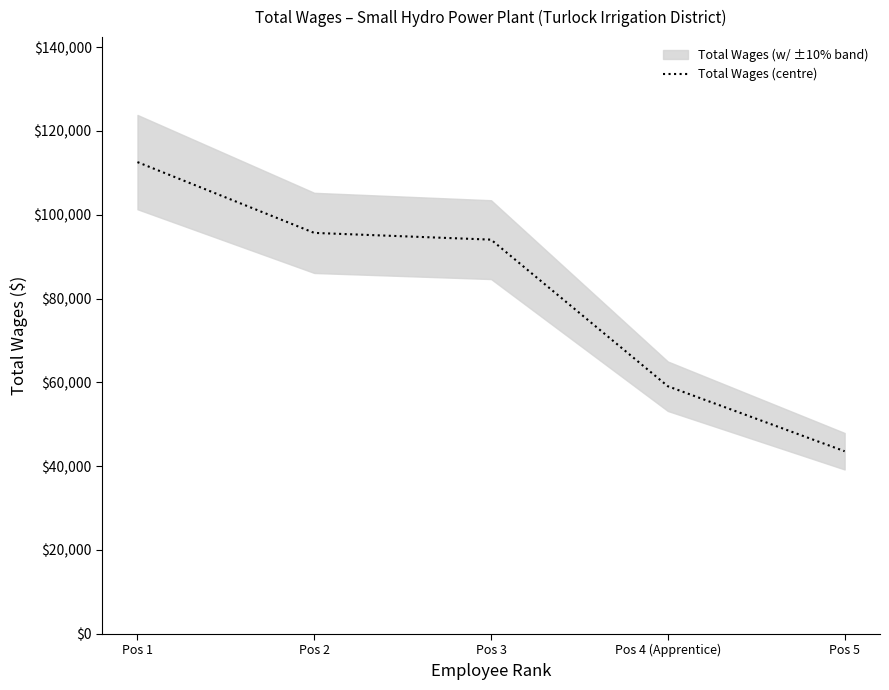

Reading left to right, what are all the values shown in this chart?

112575	95677	94068	59075	43567